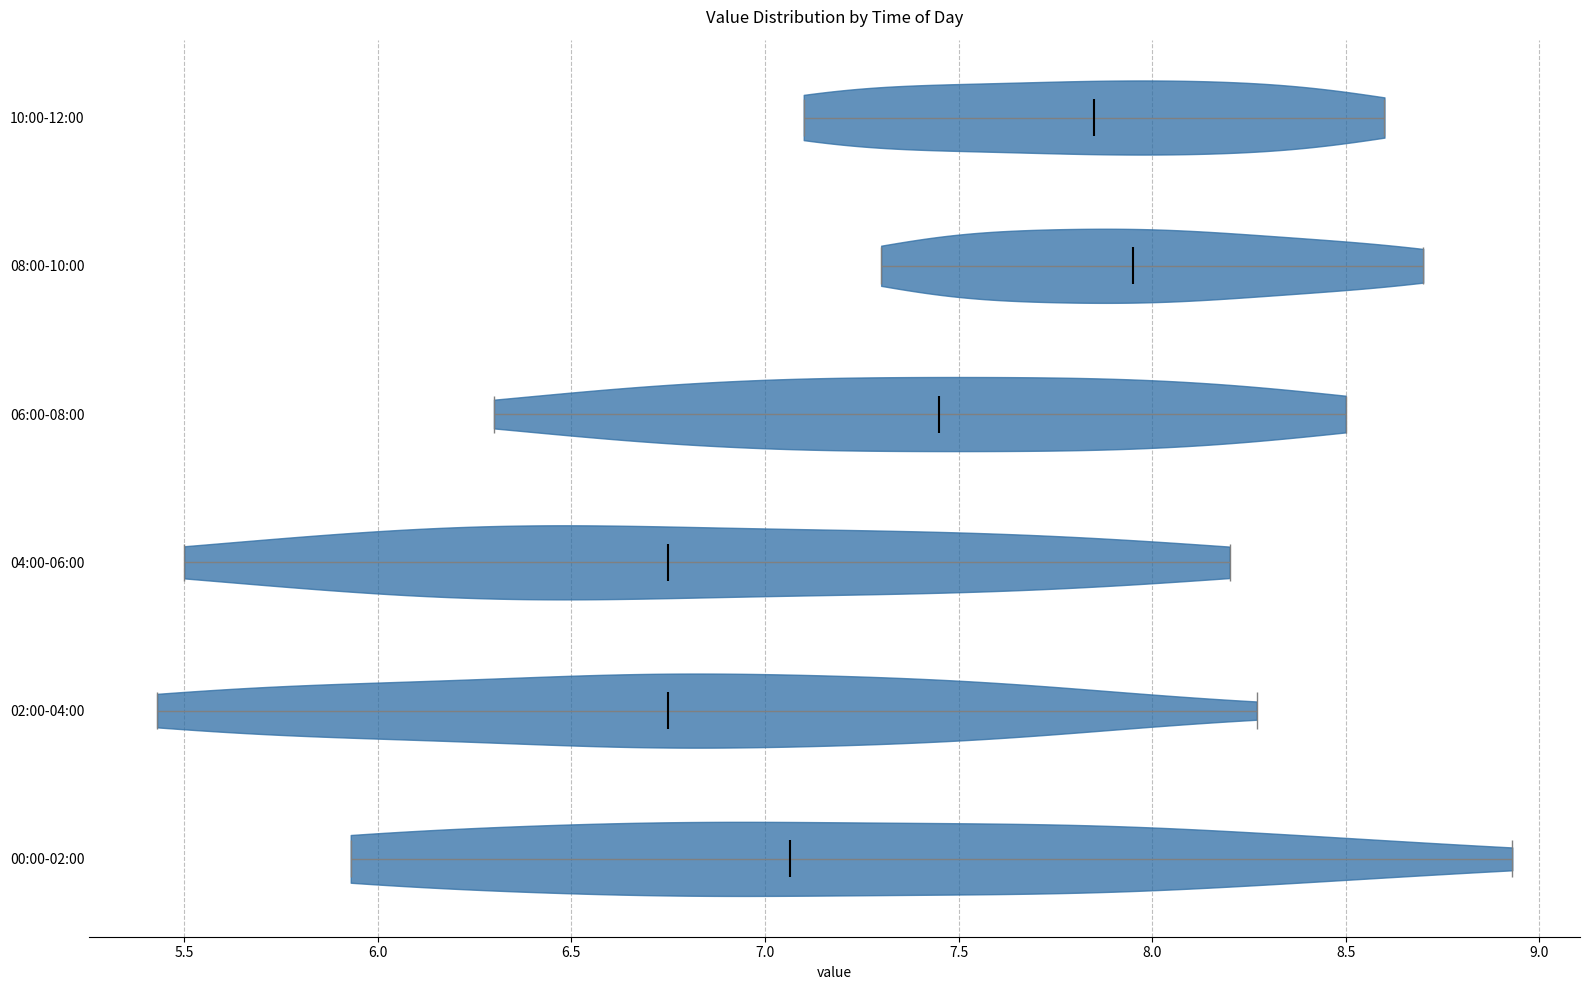

Reading bottom to top, read every violin against the x-axis: where its median line is, and the lowest and highest points it reaches. The values are not printed on the chart, so give them approximately, as read against the axis.

00:00-02:00: median line 7.05, lowest point 5.95, highest point 8.95
02:00-04:00: median line 6.75, lowest point 5.45, highest point 8.25
04:00-06:00: median line 6.75, lowest point 5.50, highest point 8.20
06:00-08:00: median line 7.45, lowest point 6.30, highest point 8.50
08:00-10:00: median line 7.95, lowest point 7.30, highest point 8.70
10:00-12:00: median line 7.85, lowest point 7.10, highest point 8.60